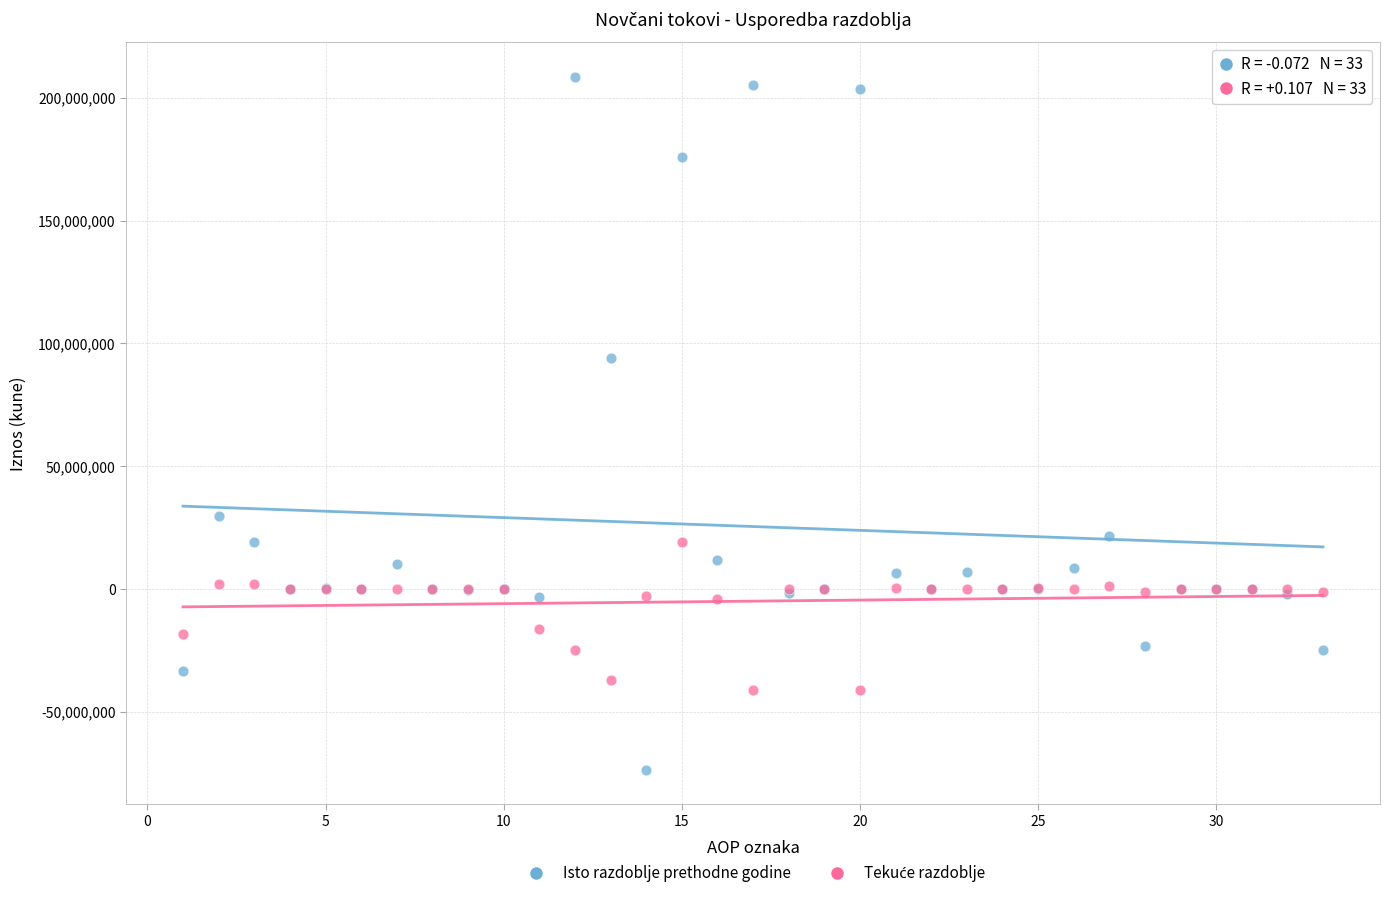

Which series has the largest Y range (max minus min)?

Isto razdoblje prethodne godine